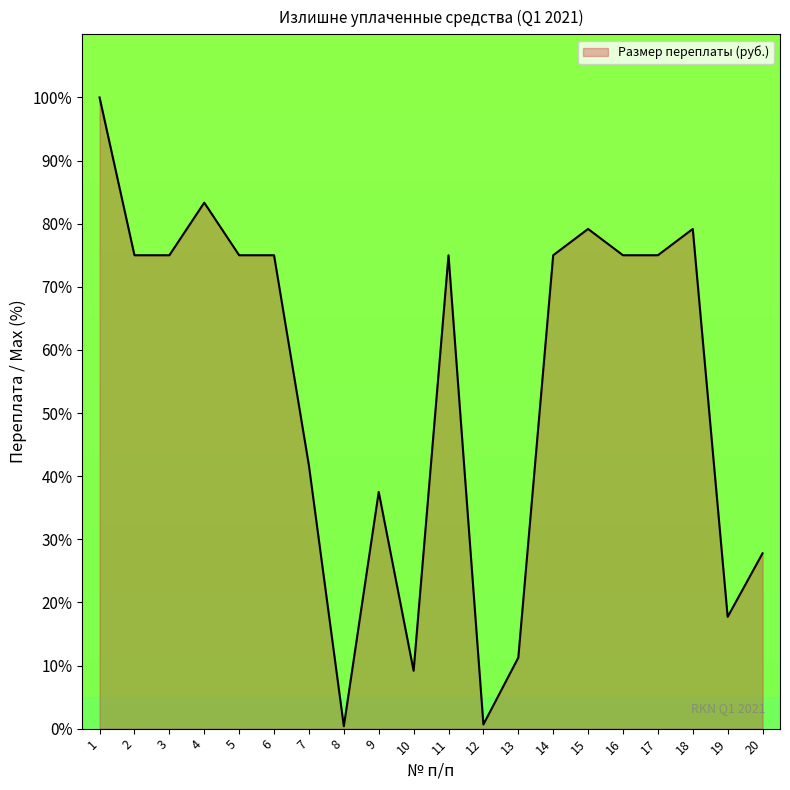

How many lines are shown in the chart?

1